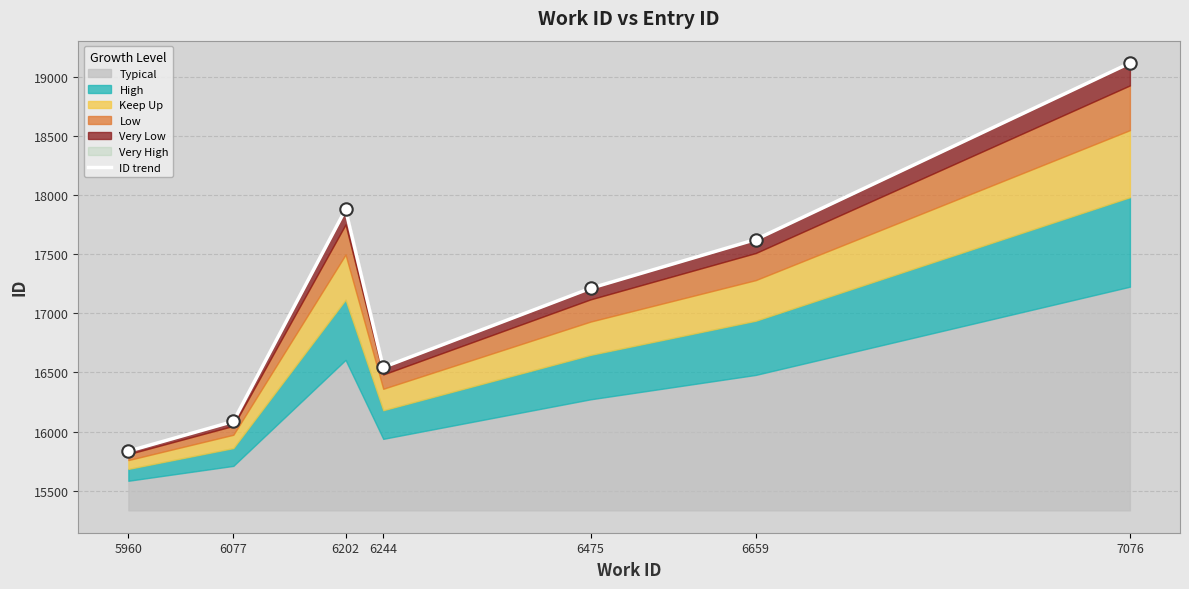

Which has a higher value, 6077 or 6659?

6659